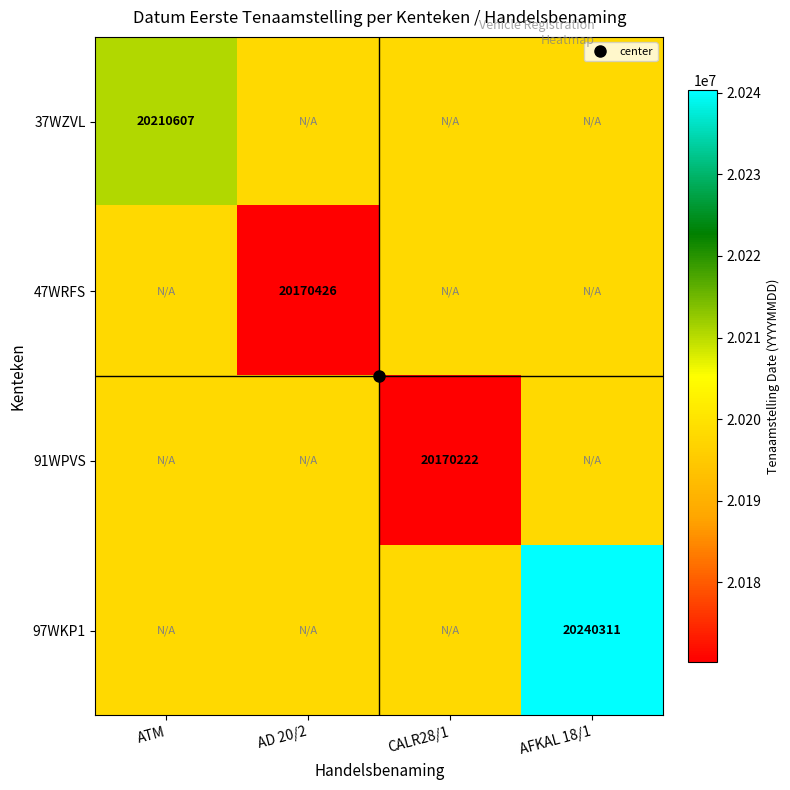

Rank the series at AD 20/2 from lowest to highest value.

47WRFS, 37WZVL, 91WPVS, 97WKP1